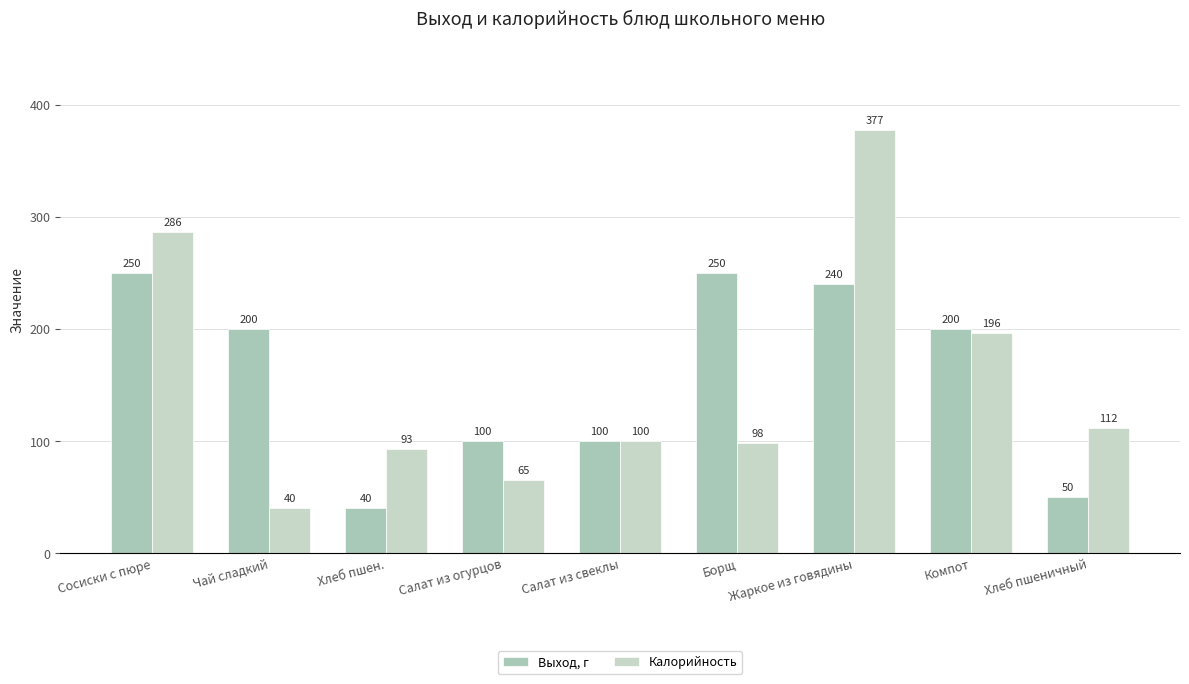

What is the difference between the maximum and minimum values in the Калорийность series?

337